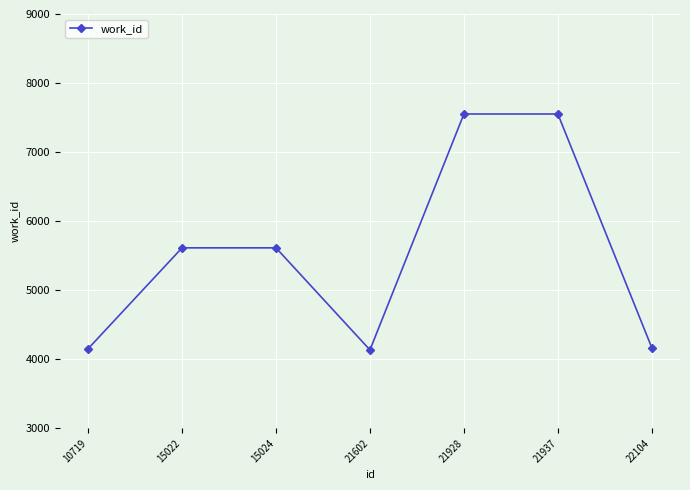

The value at 10719 is 7035. True or false?

False